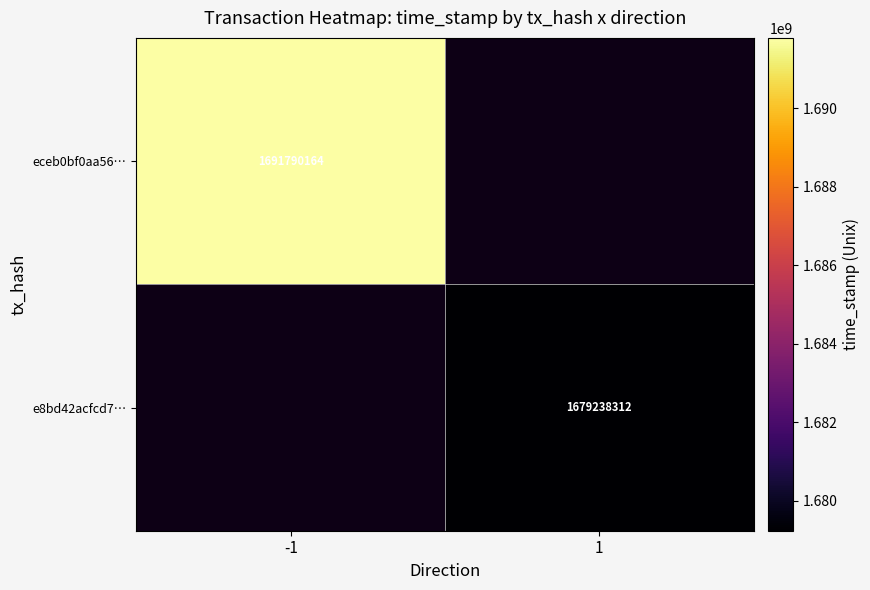

The eceb0bf0aa56… series shows 2928960068 at -1. True or false?

False